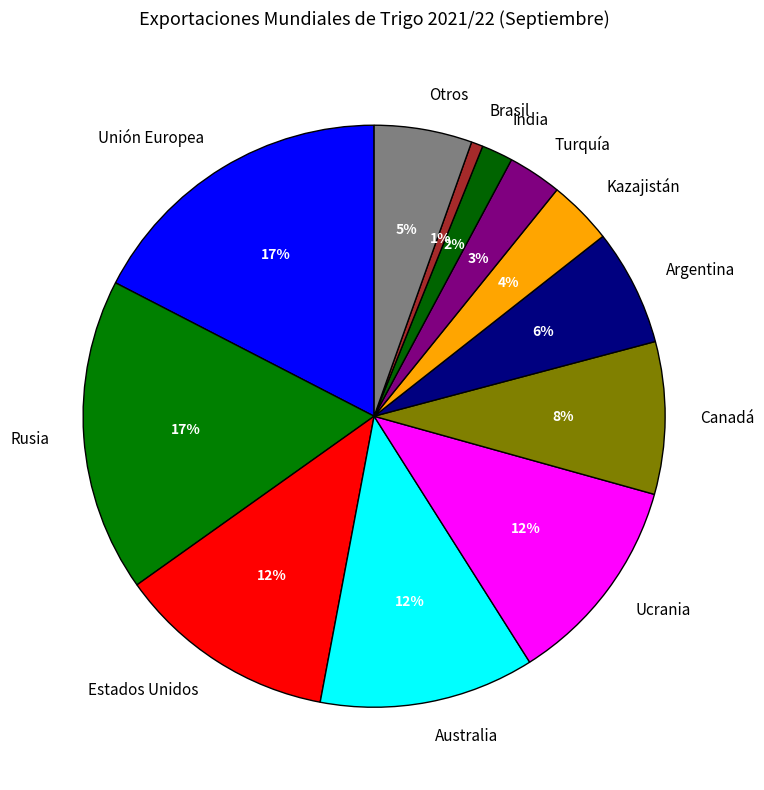

How many segments does this pie chart have?

12